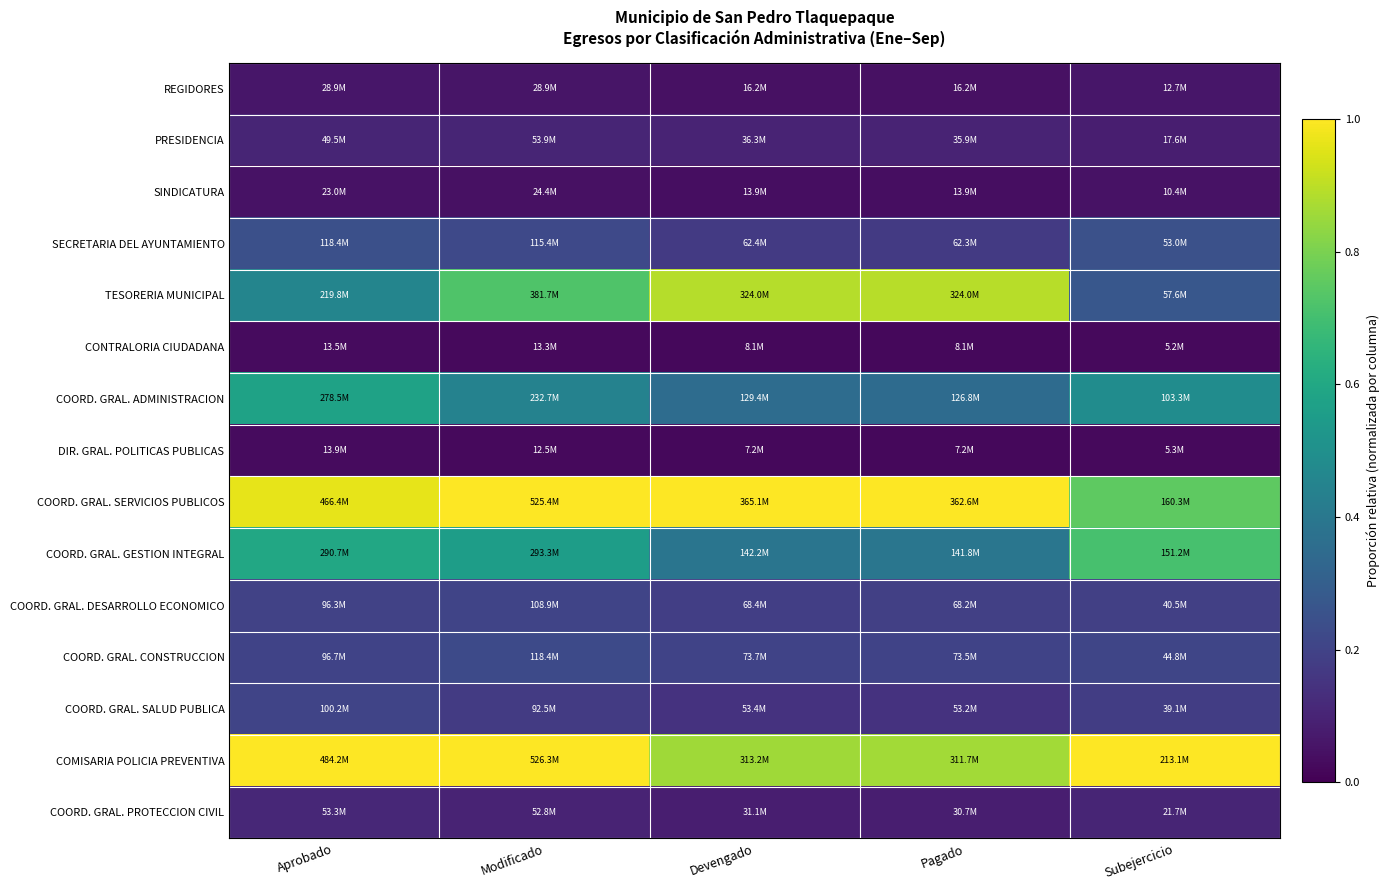

Reading left to right, what are all the values shown in this chart?

REGIDORES: Aprobado=0.1	Modificado=0.1	Devengado=0.0	Pagado=0.0	Subejercicio=0.1
PRESIDENCIA: Aprobado=0.1	Modificado=0.1	Devengado=0.1	Pagado=0.1	Subejercicio=0.1
SINDICATURA: Aprobado=0.0	Modificado=0.0	Devengado=0.0	Pagado=0.0	Subejercicio=0.0
SECRETARIA DEL AYUNTAMIENTO: Aprobado=0.2	Modificado=0.2	Devengado=0.2	Pagado=0.2	Subejercicio=0.2
TESORERIA MUNICIPAL: Aprobado=0.5	Modificado=0.7	Devengado=0.9	Pagado=0.9	Subejercicio=0.3
CONTRALORIA CIUDADANA: Aprobado=0.0	Modificado=0.0	Devengado=0.0	Pagado=0.0	Subejercicio=0.0
COORD. GRAL. ADMINISTRACION: Aprobado=0.6	Modificado=0.4	Devengado=0.4	Pagado=0.3	Subejercicio=0.5
DIR. GRAL. POLITICAS PUBLICAS: Aprobado=0.0	Modificado=0.0	Devengado=0.0	Pagado=0.0	Subejercicio=0.0
COORD. GRAL. SERVICIOS PUBLICOS: Aprobado=1.0	Modificado=1.0	Devengado=1.0	Pagado=1.0	Subejercicio=0.8
COORD. GRAL. GESTION INTEGRAL: Aprobado=0.6	Modificado=0.6	Devengado=0.4	Pagado=0.4	Subejercicio=0.7
COORD. GRAL. DESARROLLO ECONOMICO: Aprobado=0.2	Modificado=0.2	Devengado=0.2	Pagado=0.2	Subejercicio=0.2
COORD. GRAL. CONSTRUCCION: Aprobado=0.2	Modificado=0.2	Devengado=0.2	Pagado=0.2	Subejercicio=0.2
COORD. GRAL. SALUD PUBLICA: Aprobado=0.2	Modificado=0.2	Devengado=0.1	Pagado=0.1	Subejercicio=0.2
COMISARIA POLICIA PREVENTIVA: Aprobado=1.0	Modificado=1.0	Devengado=0.9	Pagado=0.9	Subejercicio=1.0
COORD. GRAL. PROTECCION CIVIL: Aprobado=0.1	Modificado=0.1	Devengado=0.1	Pagado=0.1	Subejercicio=0.1